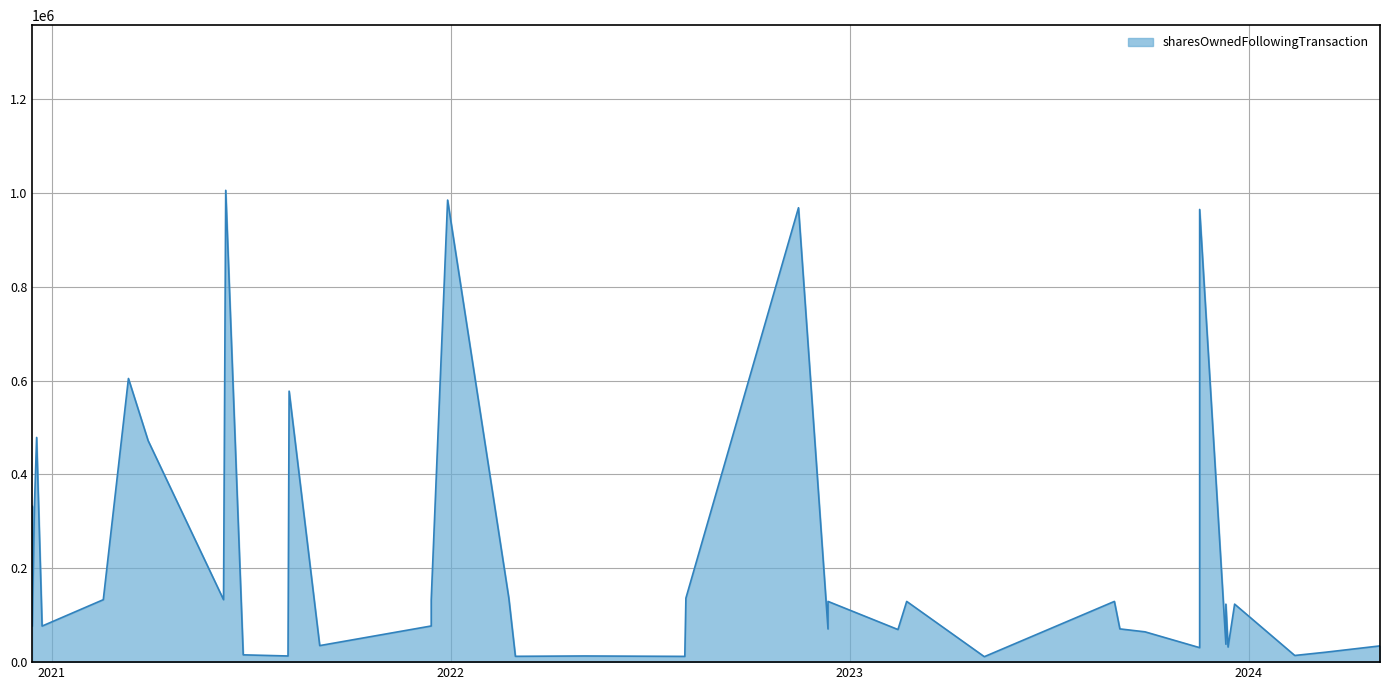

True or false: the data has more than 1 interior local peaks.

True